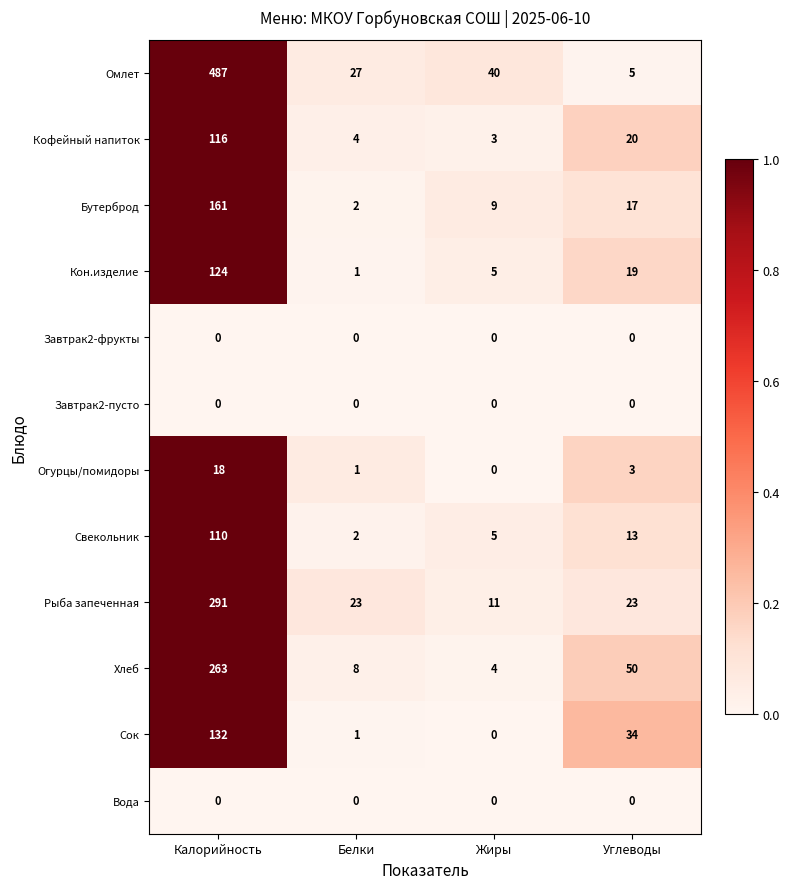

What is the maximum value for Бутерброд?

161